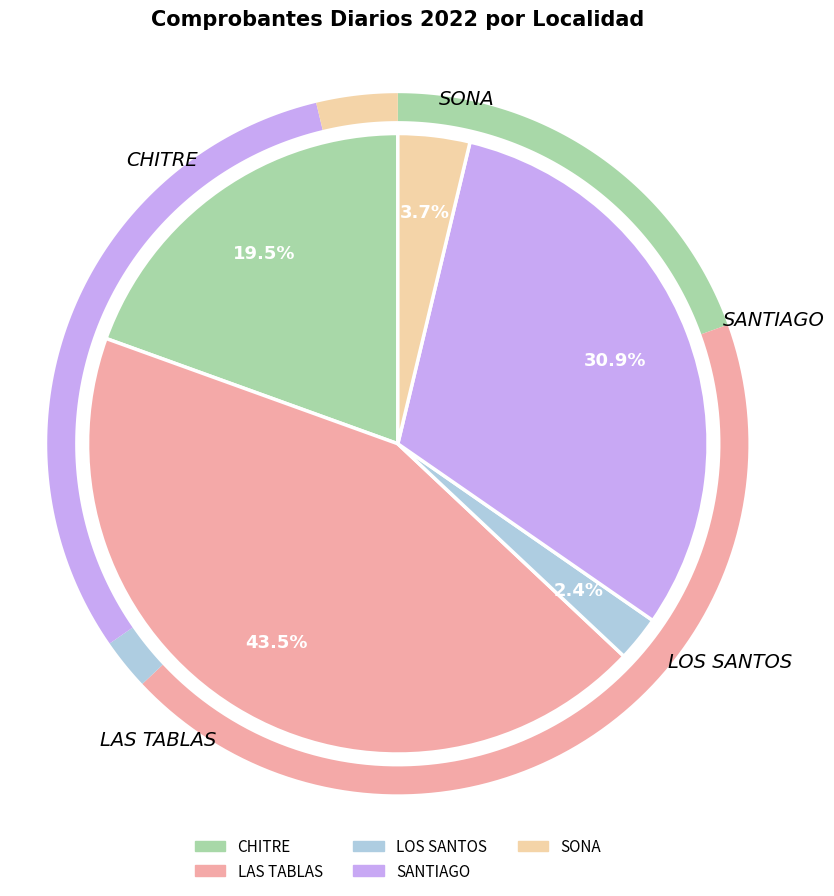

Which has a higher value, LAS TABLAS or SANTIAGO?

LAS TABLAS